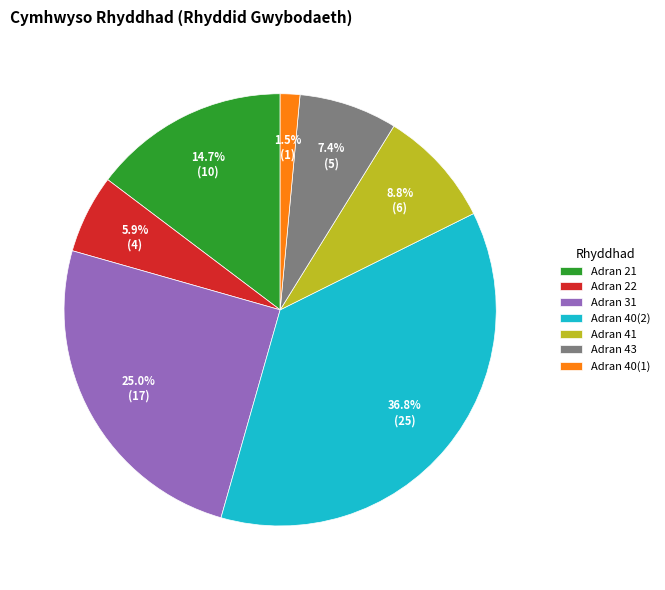

Does Adran 21 represent more than half of the total?

No